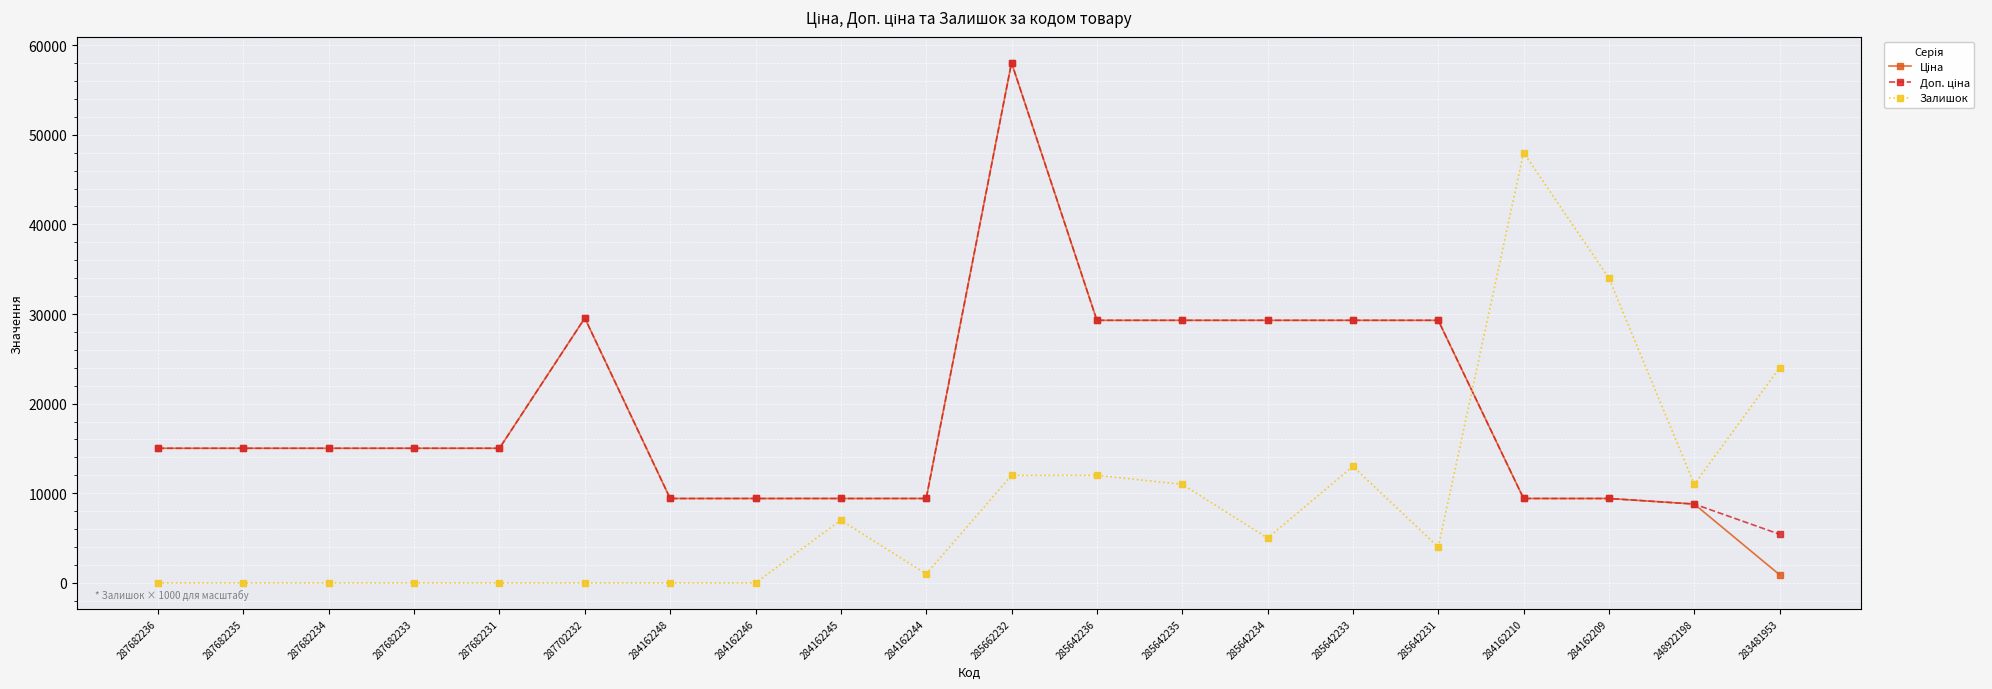

At which category is the sum across all series the highest?

285662232